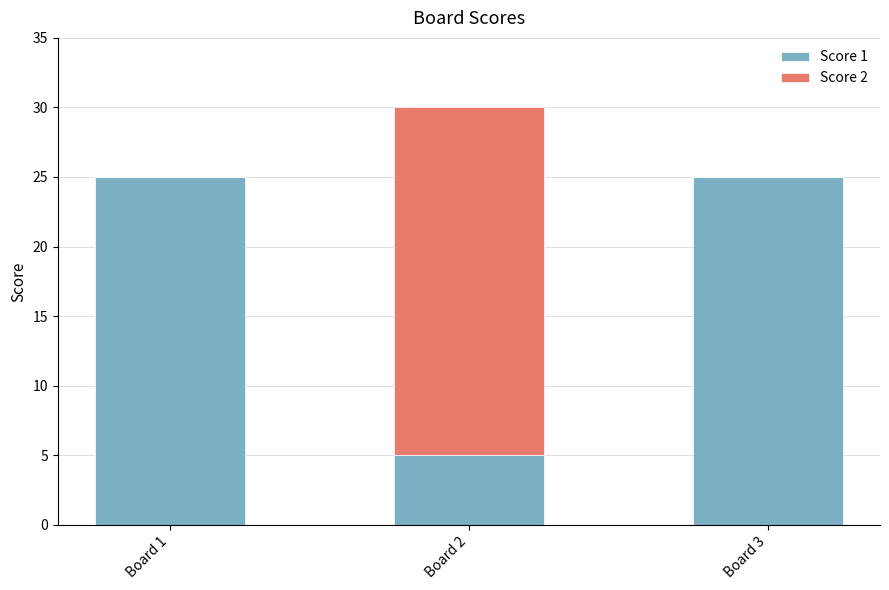

What is the highest value of the Score 1 series?

25